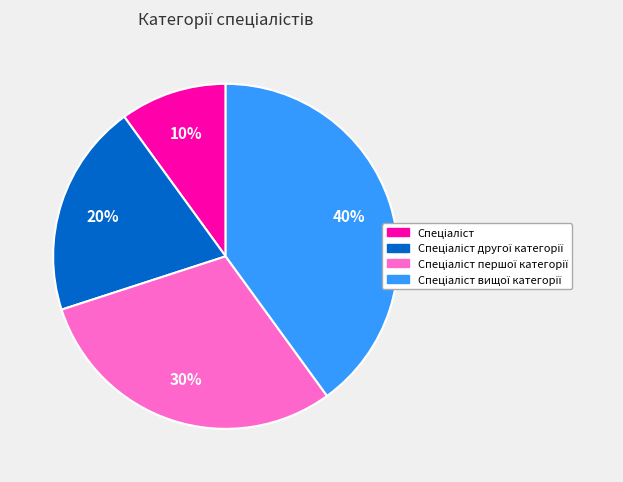

To the nearest percent, what is the average slice percentage?

25%